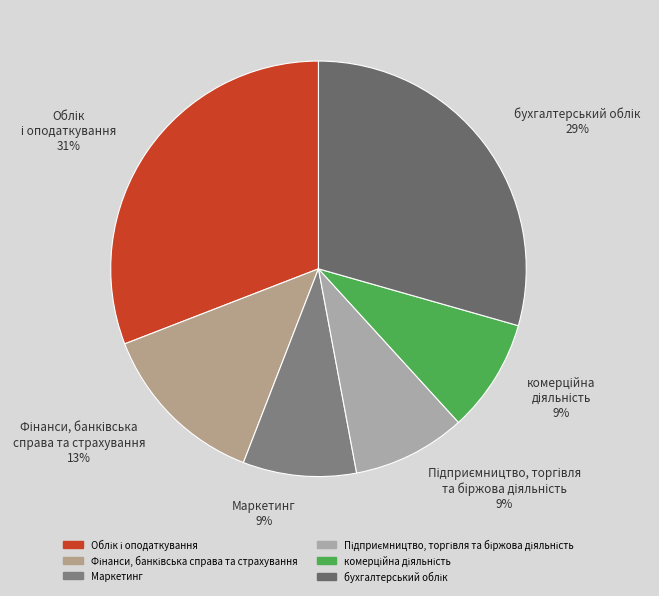

To the nearest percent, what is the difference between the largest and smallest slice percentages?

22%